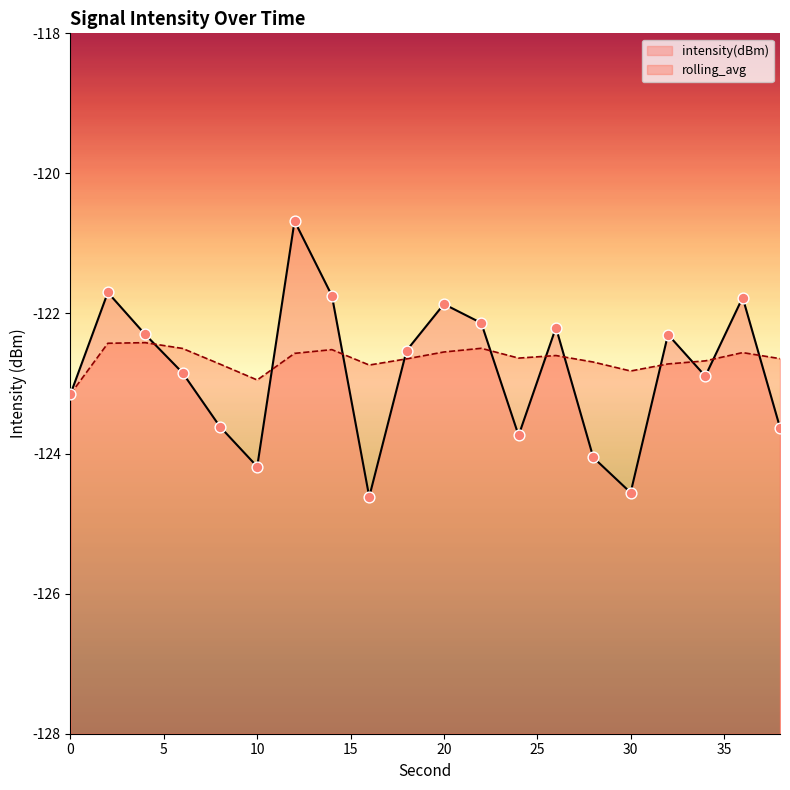

What is the total value across all series at 2?

-244.1